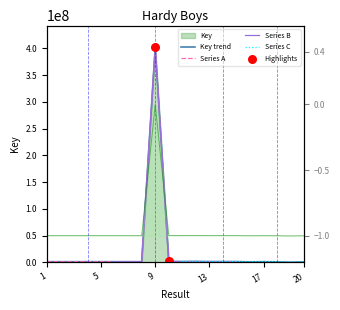

Between 11 and 7, which is larger?

11